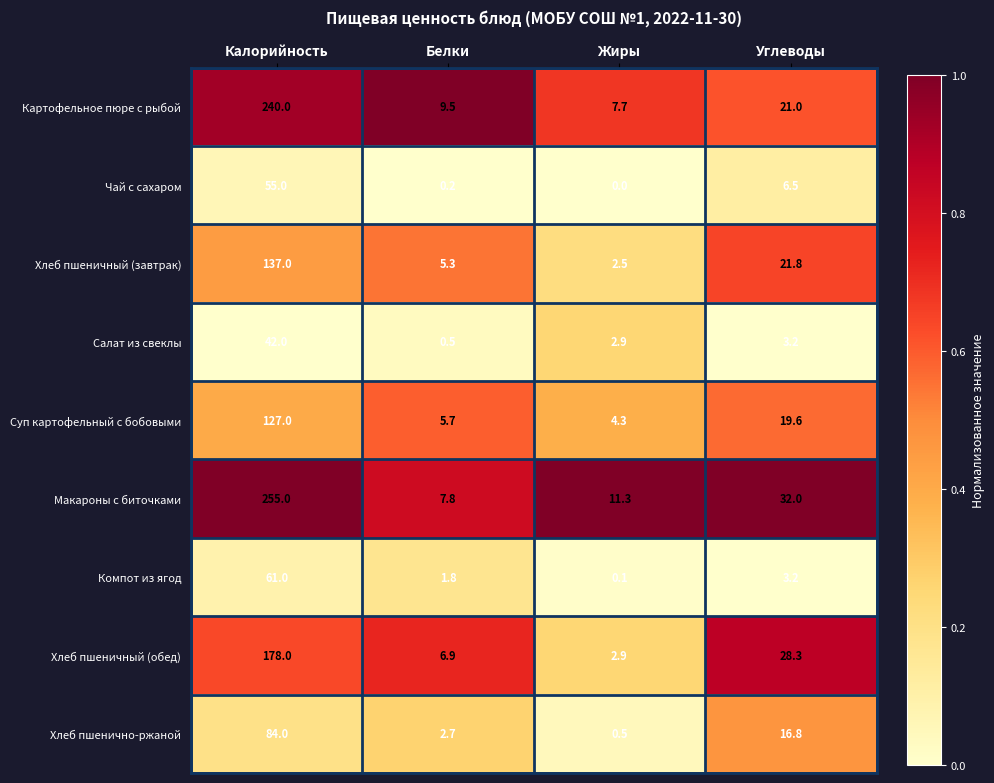

At how many categories does at least one series exceed 0?

4